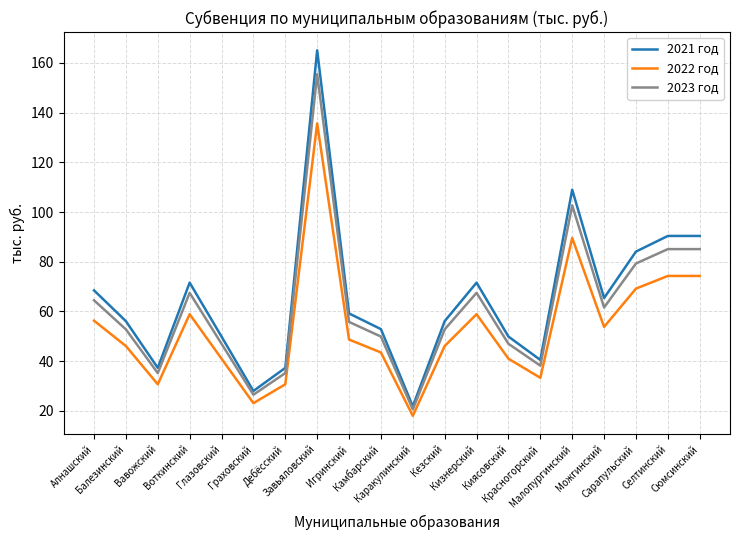

Where is the first local minimum for 2022 год?

Вавожский